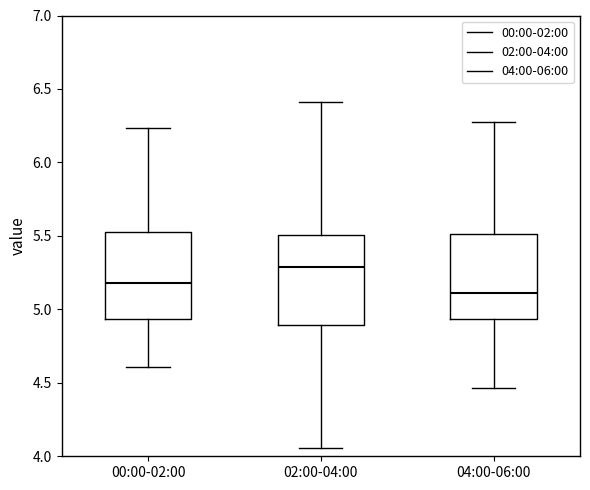

Which box has the highest median line?

02:00-04:00